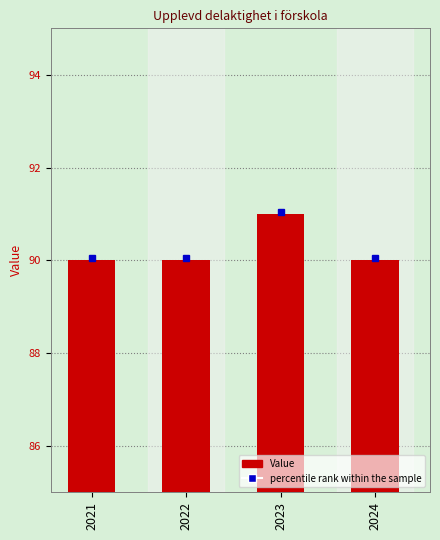

Reading left to right, transcribe all the data shown in this chart.

90	90	91	90